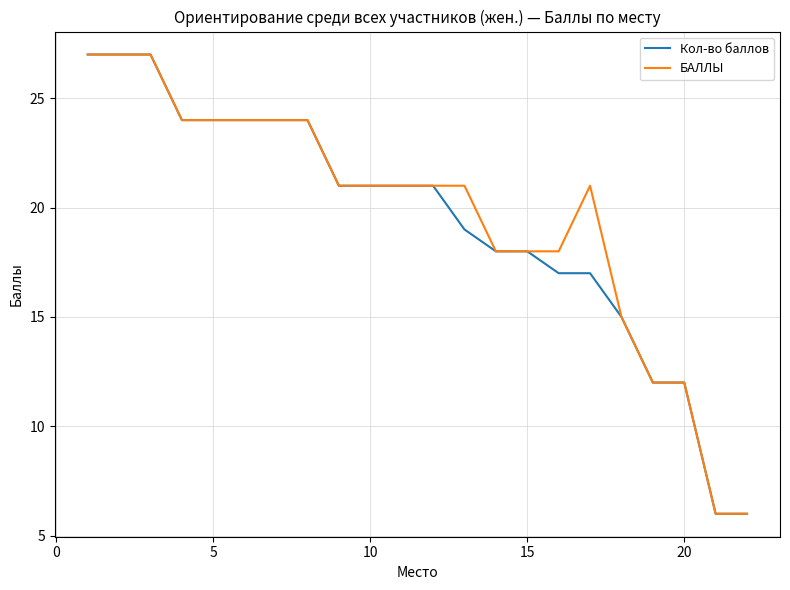

What is the sum of all Кол-во баллов values?

425